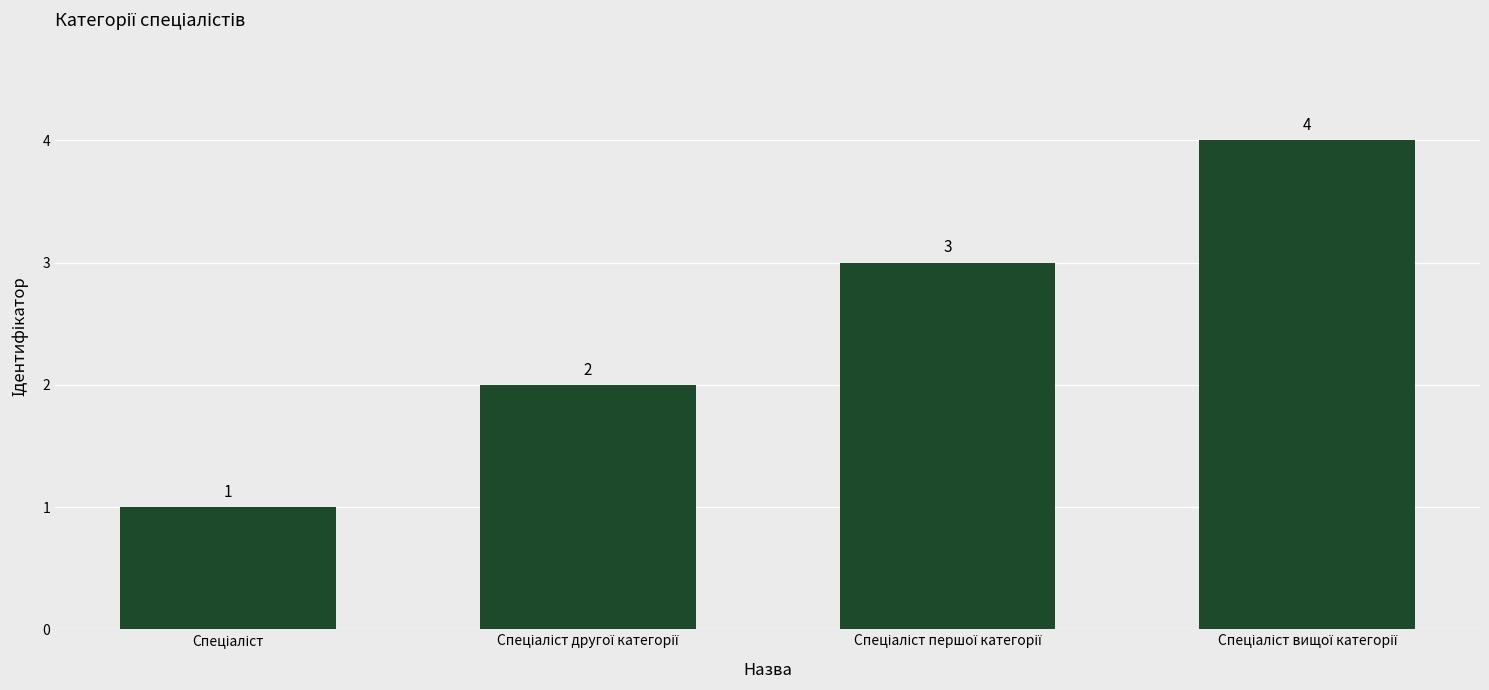

What is the greatest value displayed?

4